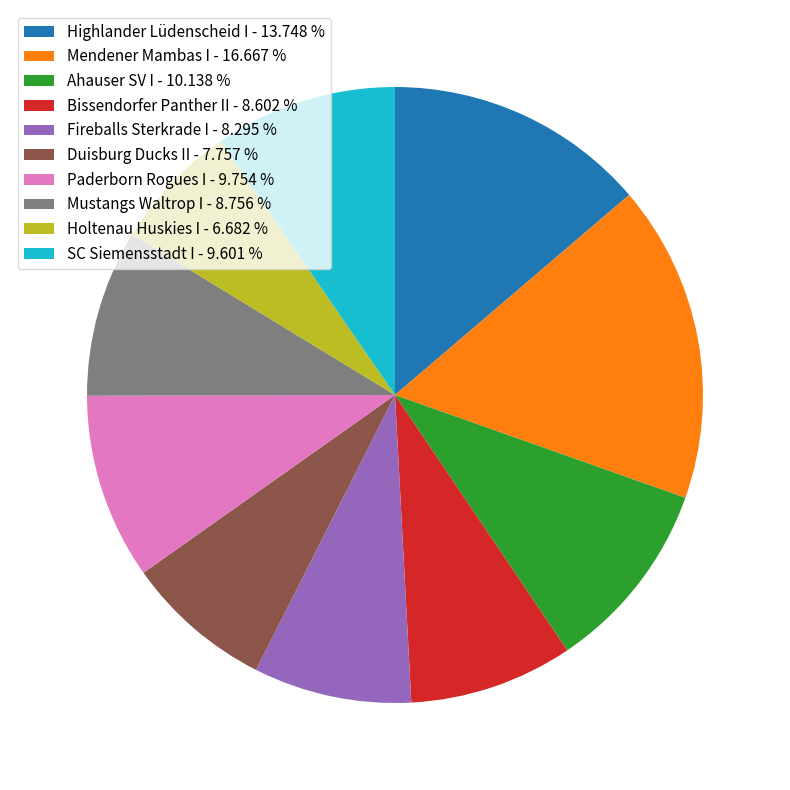

Does Duisburg Ducks II represent more than half of the total?

No